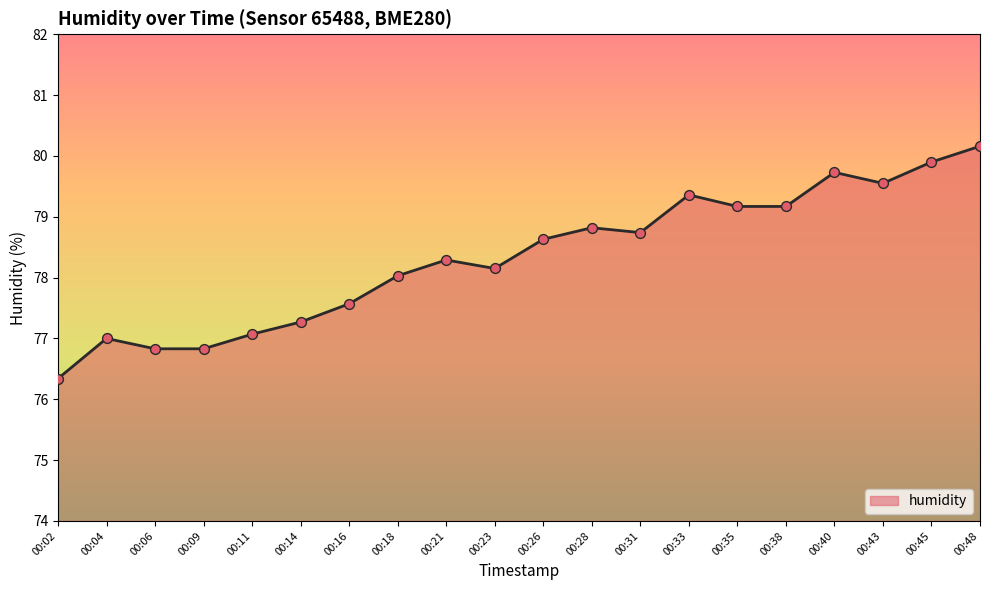

Between 00:43 and 00:06, which is larger?

00:43